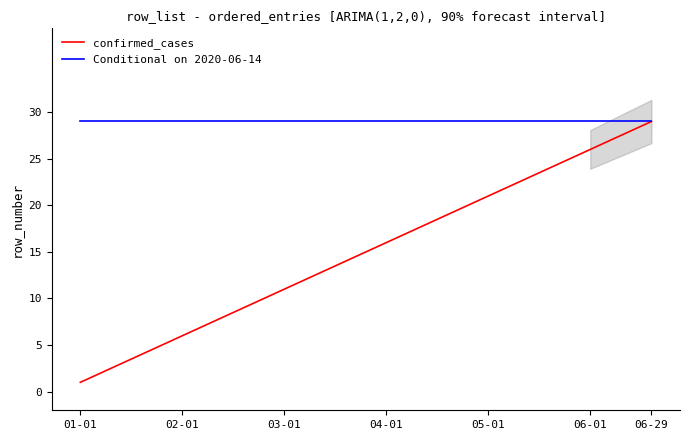

True or false: confirmed_cases has more than 0 interior local peaks.

False